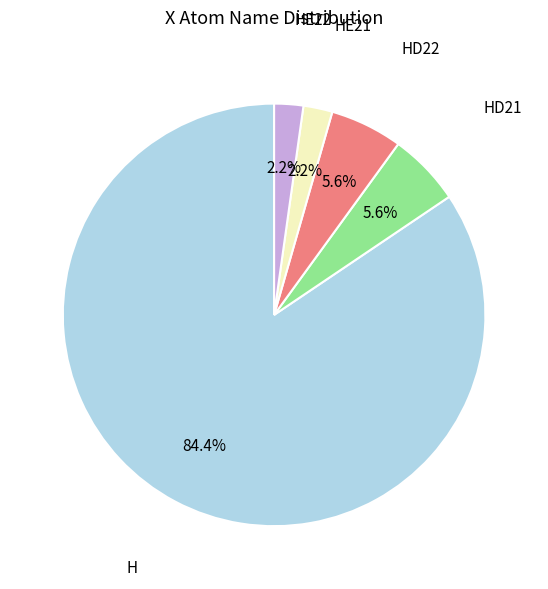

Count the number of slices in the pie.

5